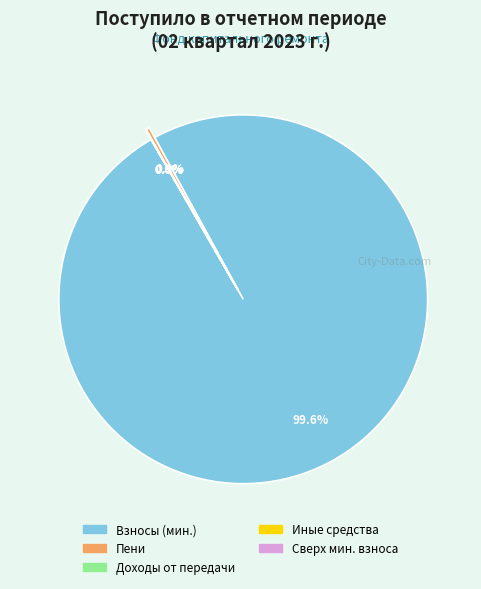

Is there any slice that represents more than half of the pie?

Yes